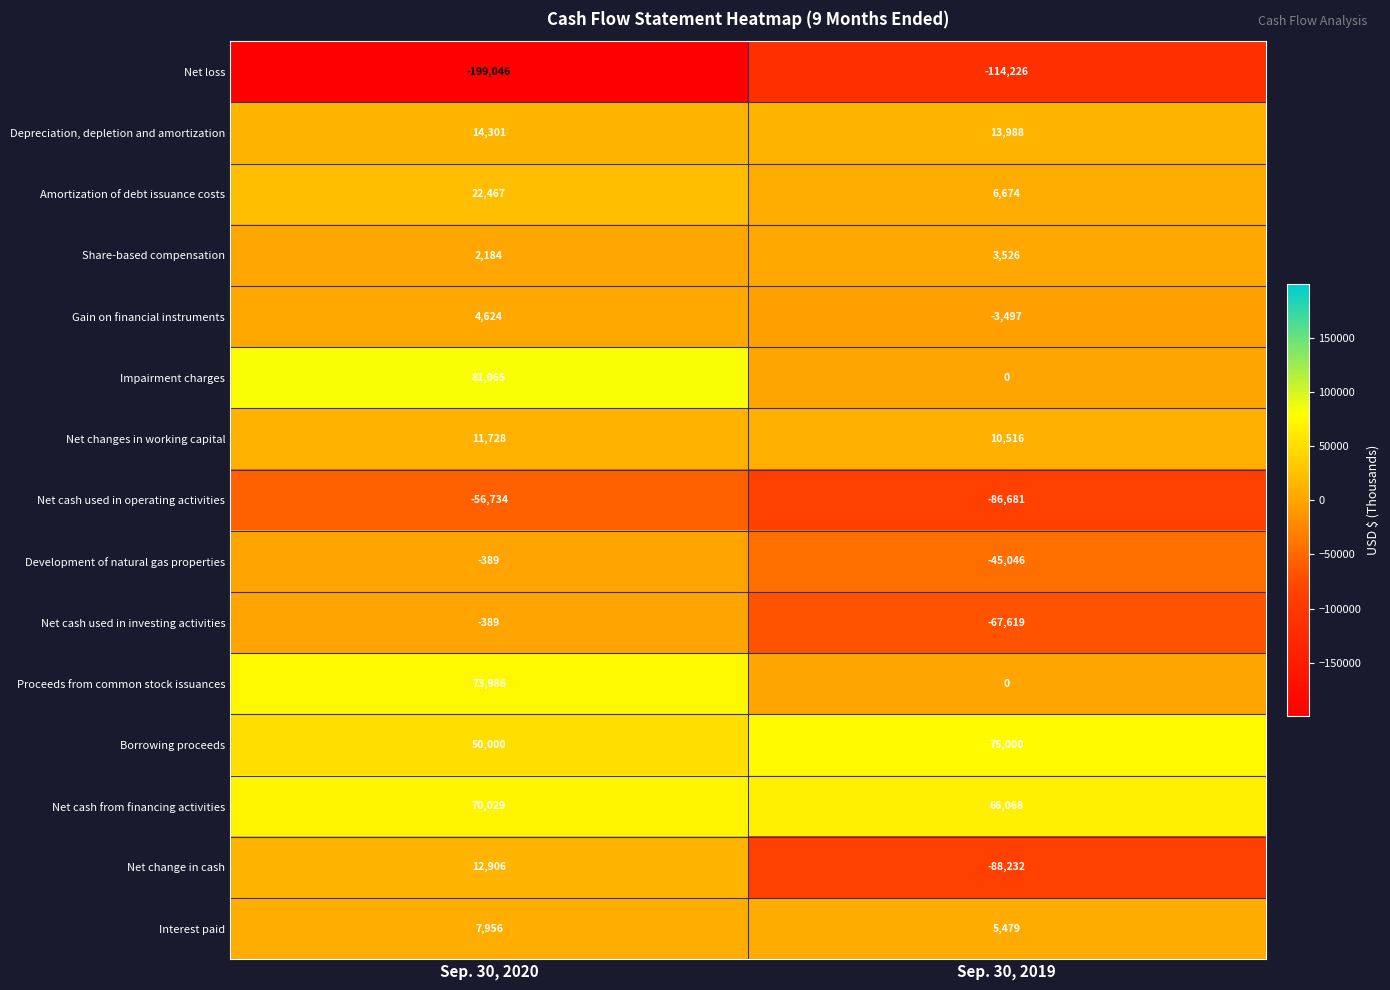

Where is Net change in cash nearest to the value -37663?

Sep. 30, 2020